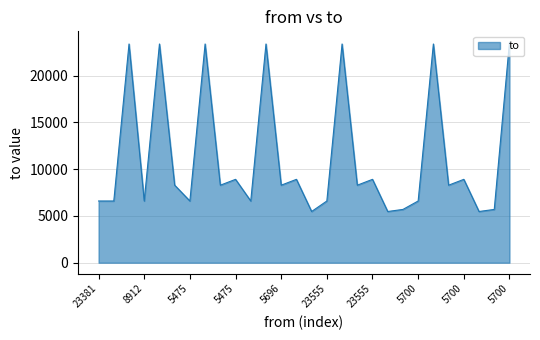

What is the difference between the maximum and minimum values?

18080